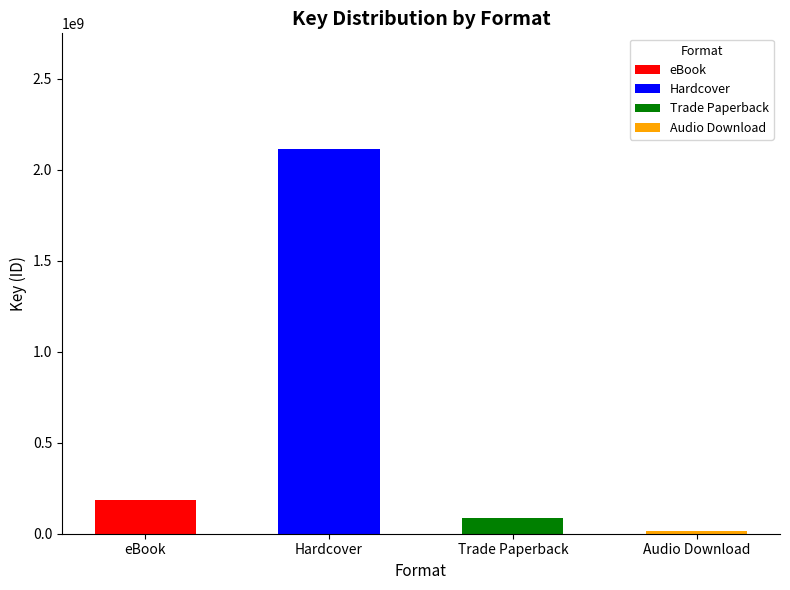

Does the chart contain any negative values?

No